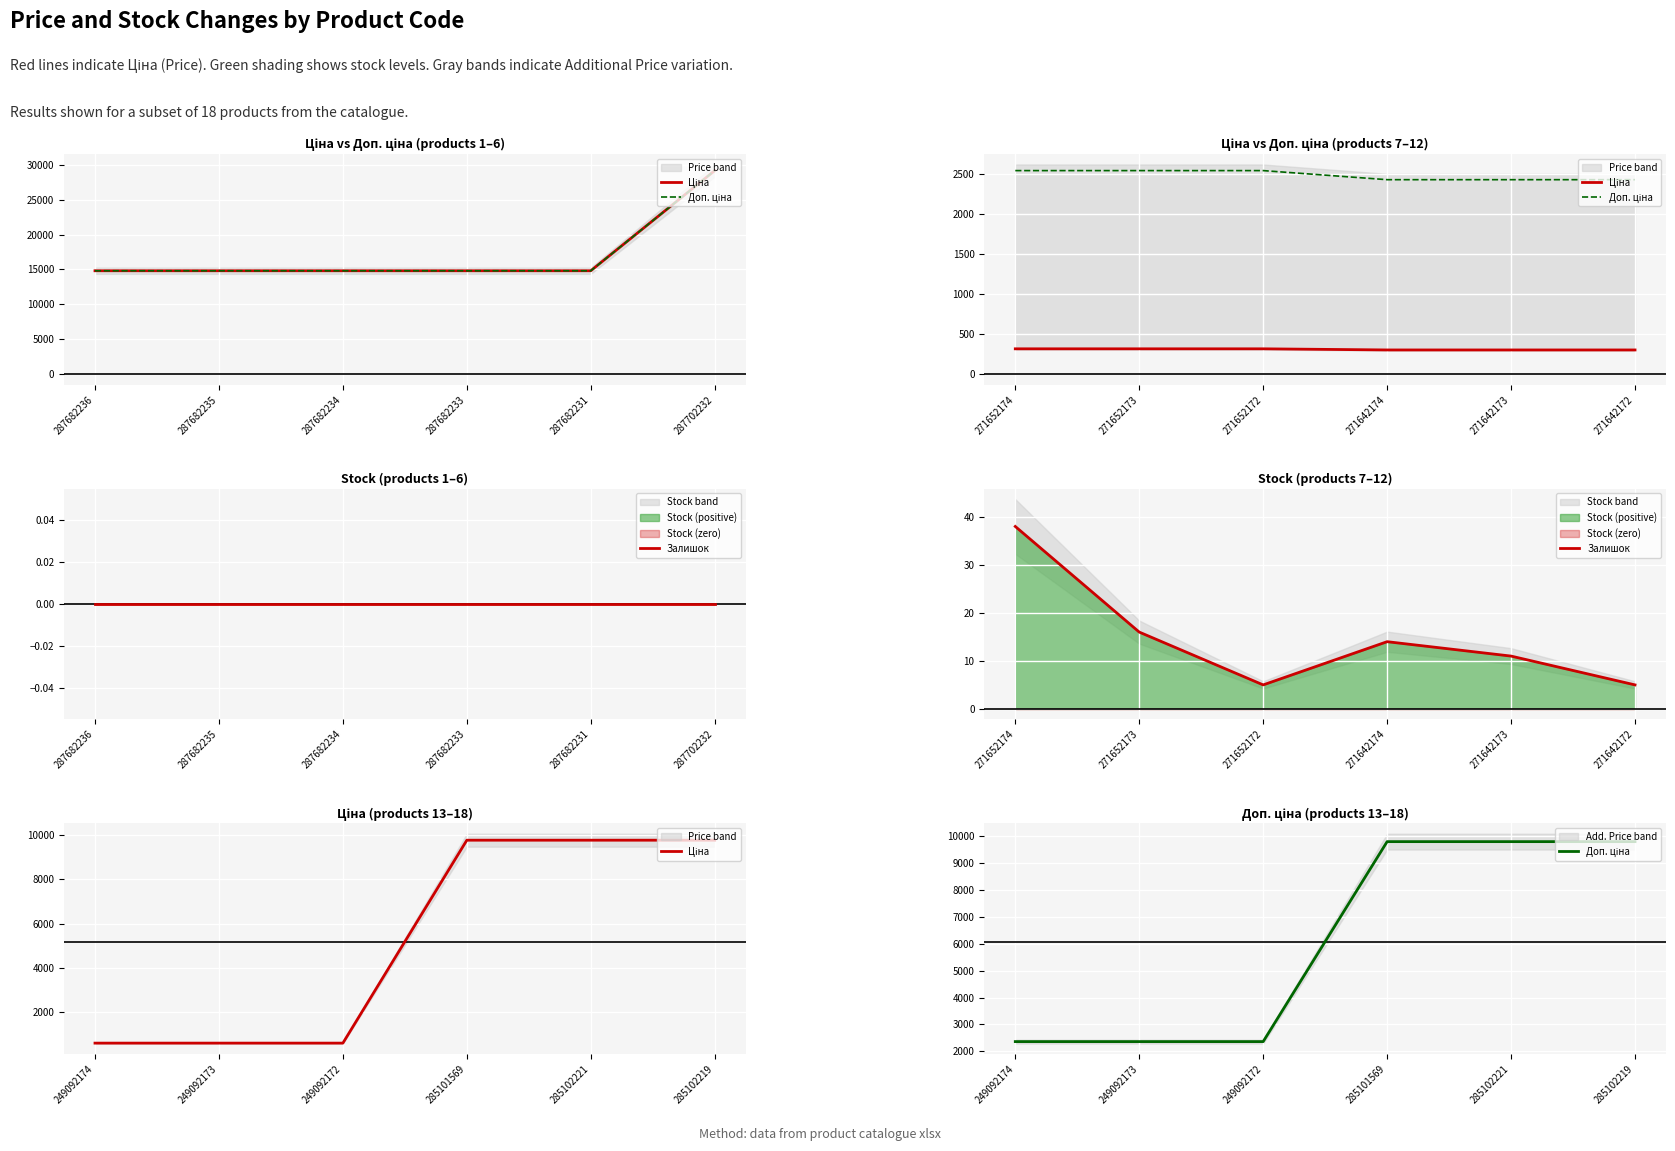

Which series has the largest total across all categories?

Доп. ціна